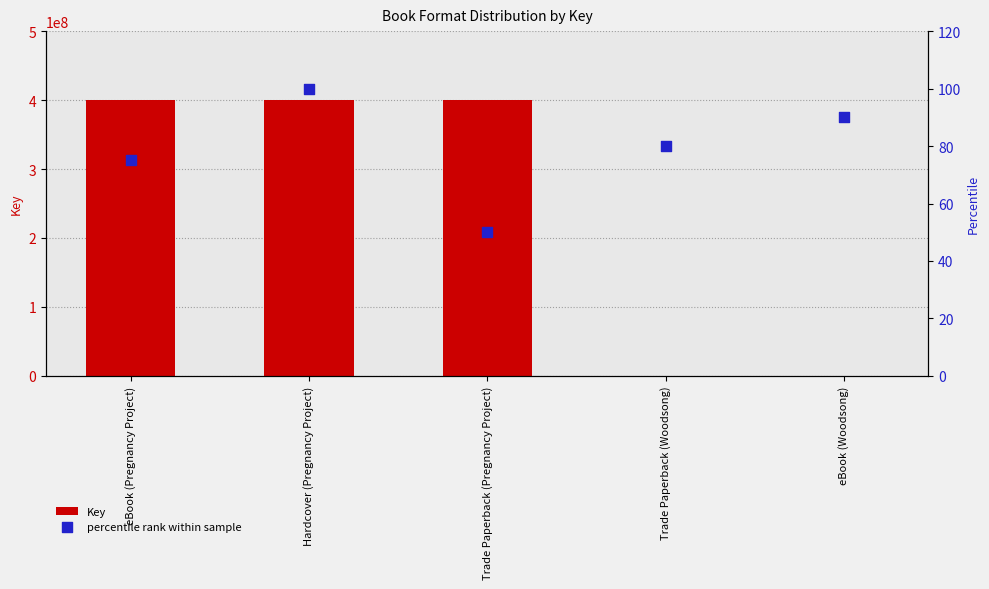

Which series reaches the minimum Y coordinate?

percentile rank within sample